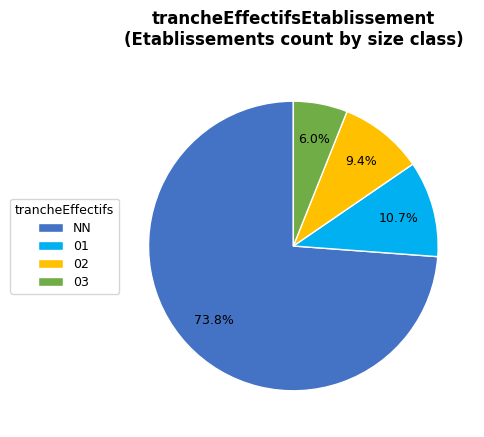

Rank the categories by value from lowest to highest.

03, 02, 01, NN